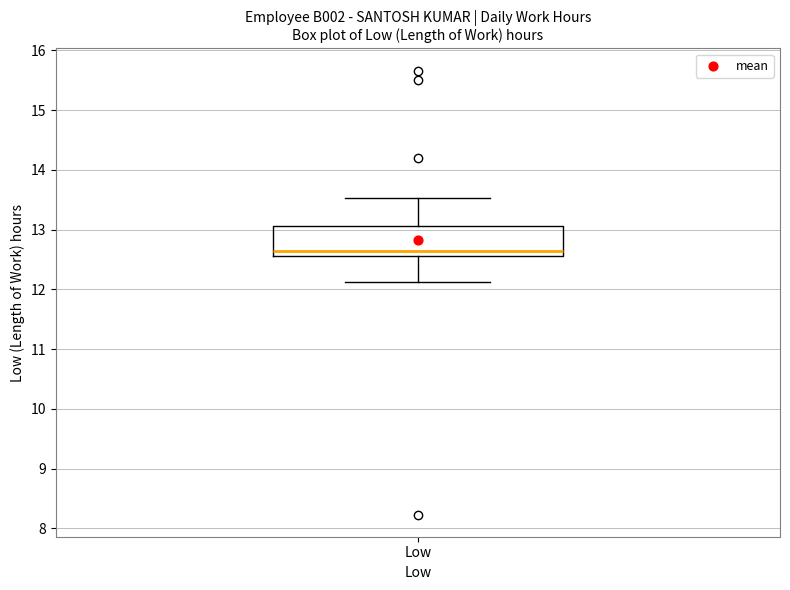

Where is the upper edge of the box for Low on the y-axis? The values are not printed on the chart, so give them approximately, as read against the axis.

13.1